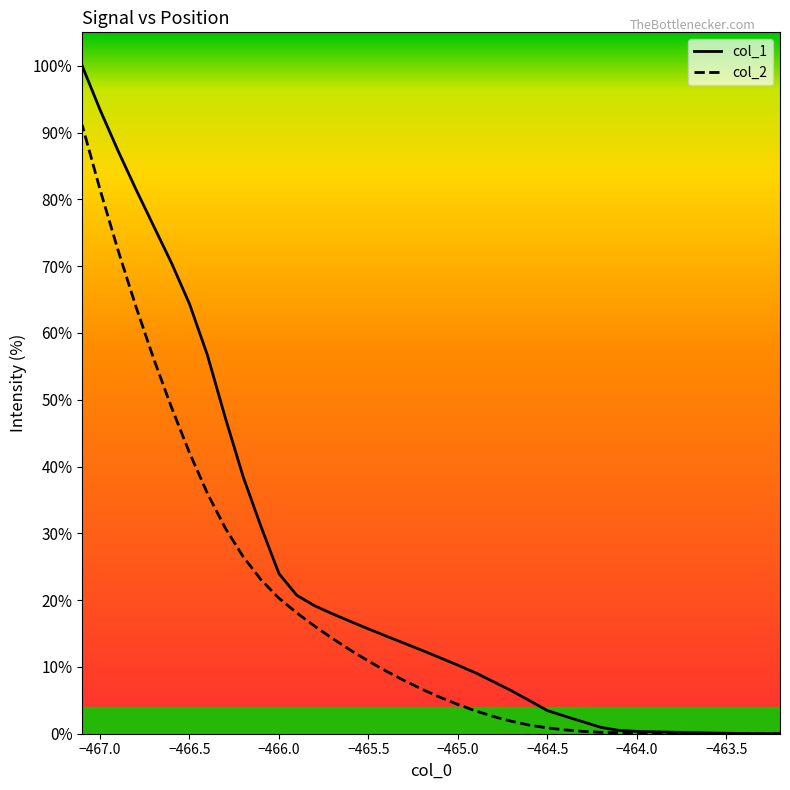

Which series has the widest spread of values?

col_1